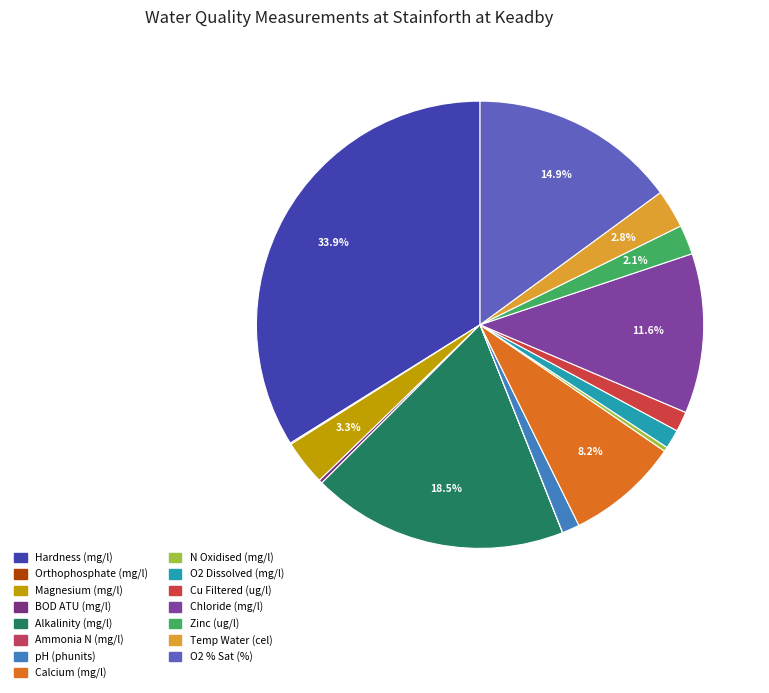

To the nearest percent, what is the difference between the largest and smallest slice percentages?

34%